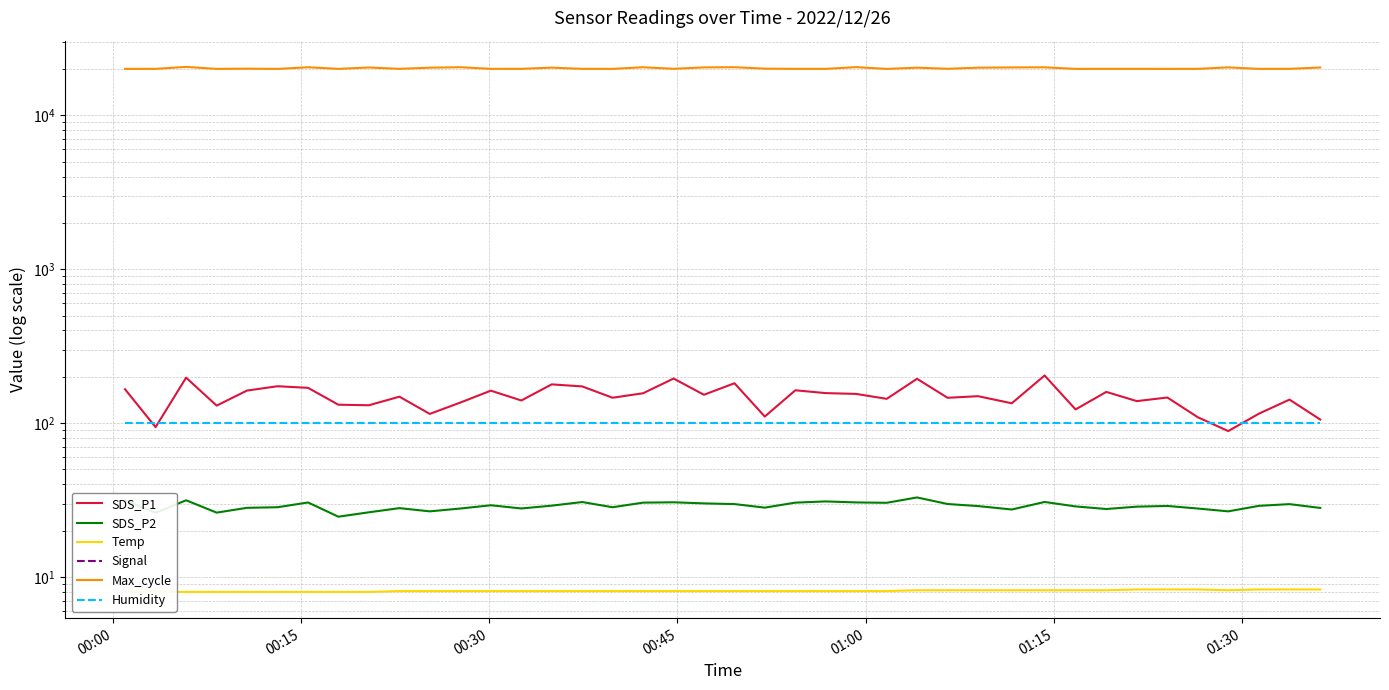

The SDS_P1 series shows 49.2 at 38. True or false?

False